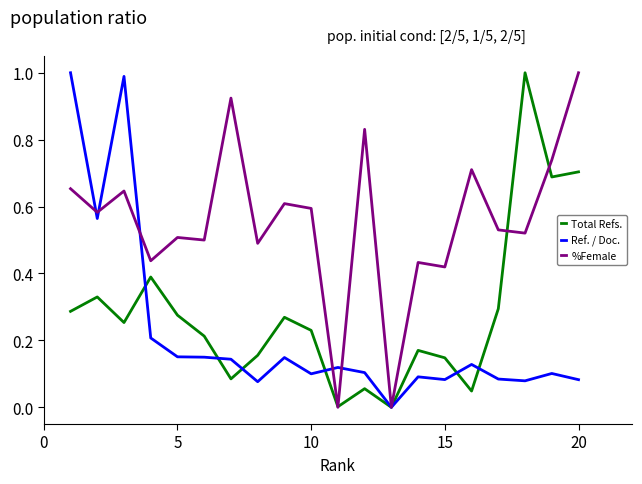

Which series has the largest total across all categories?

%Female